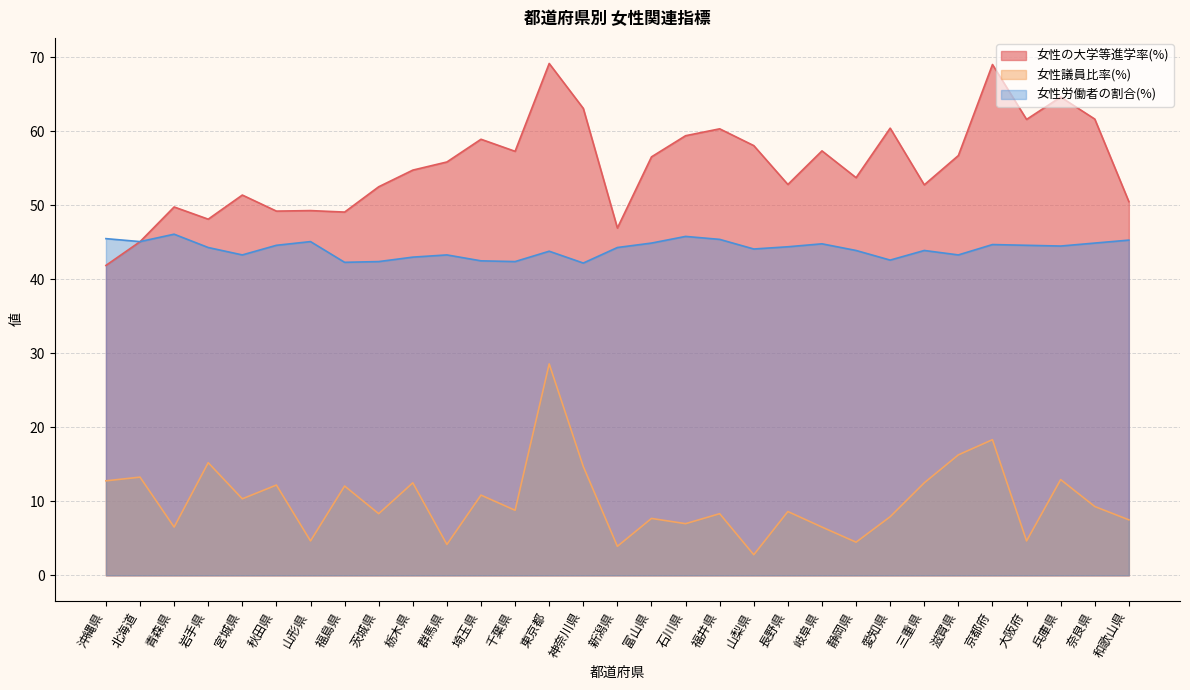

How many data points in 女性労働者の割合(%) are above 44?

18